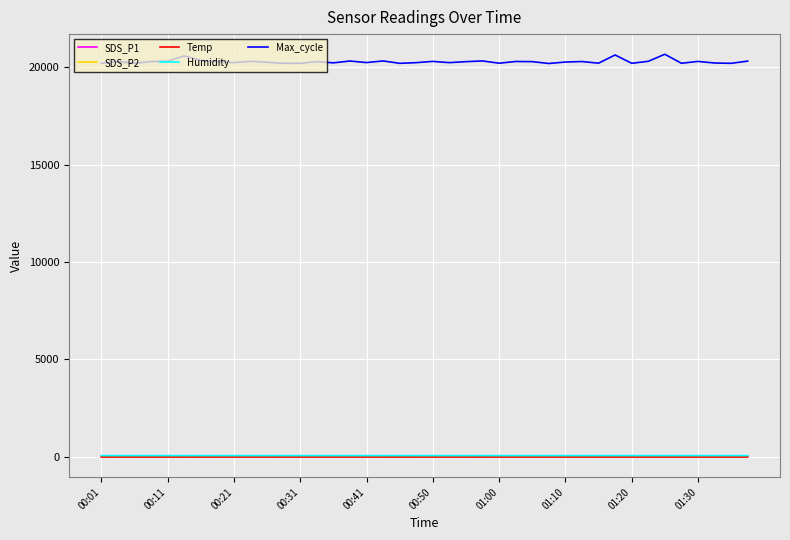

What is the minimum value shown in the chart?

-3.0